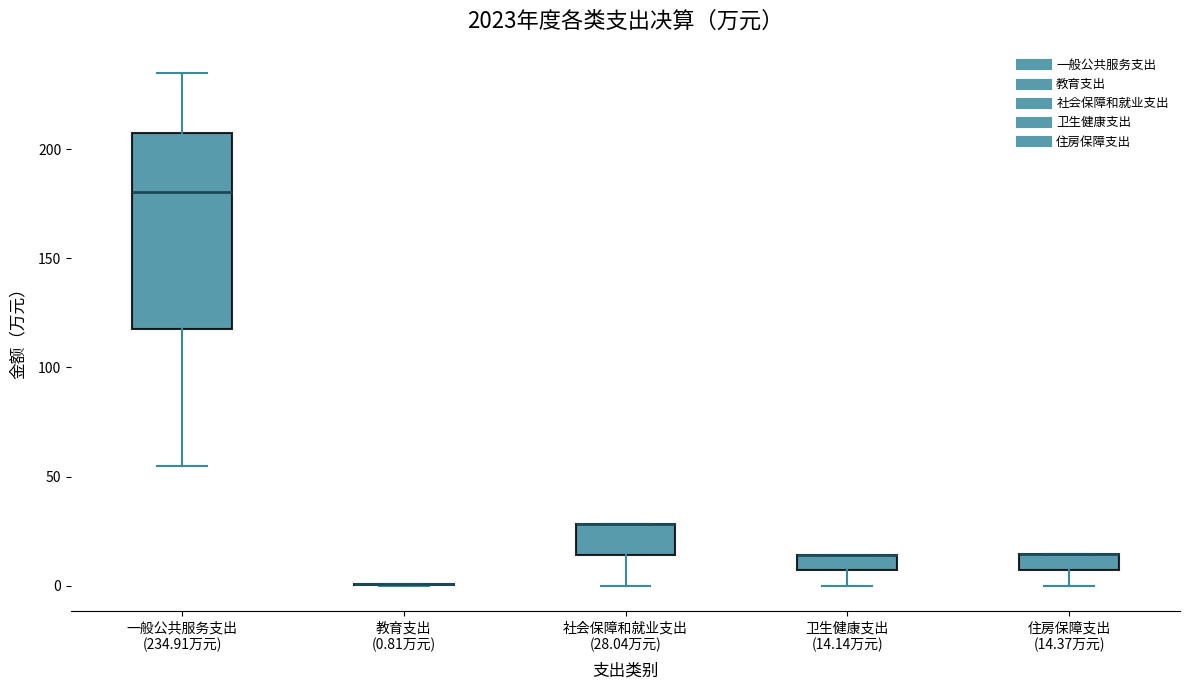

Which box is the tallest, from its lower edge to its upper edge?

一般公共服务支出 (234.91万元)